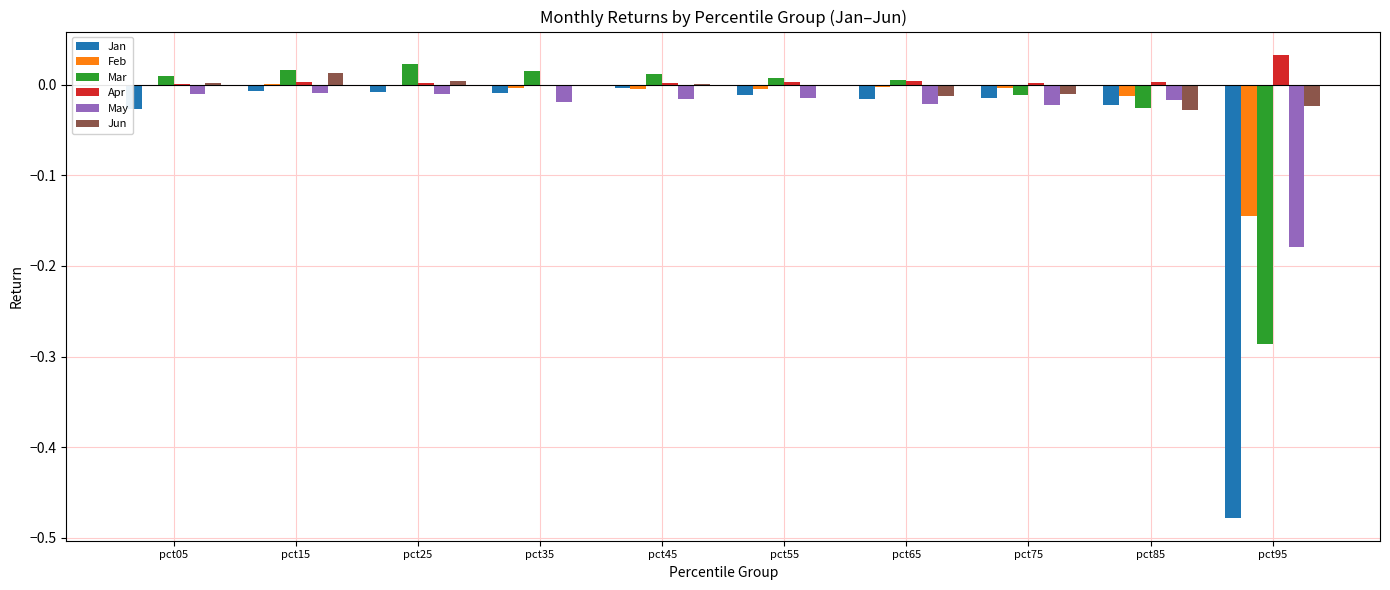

Is it true that Mar equals 0.0 at pct45?

True